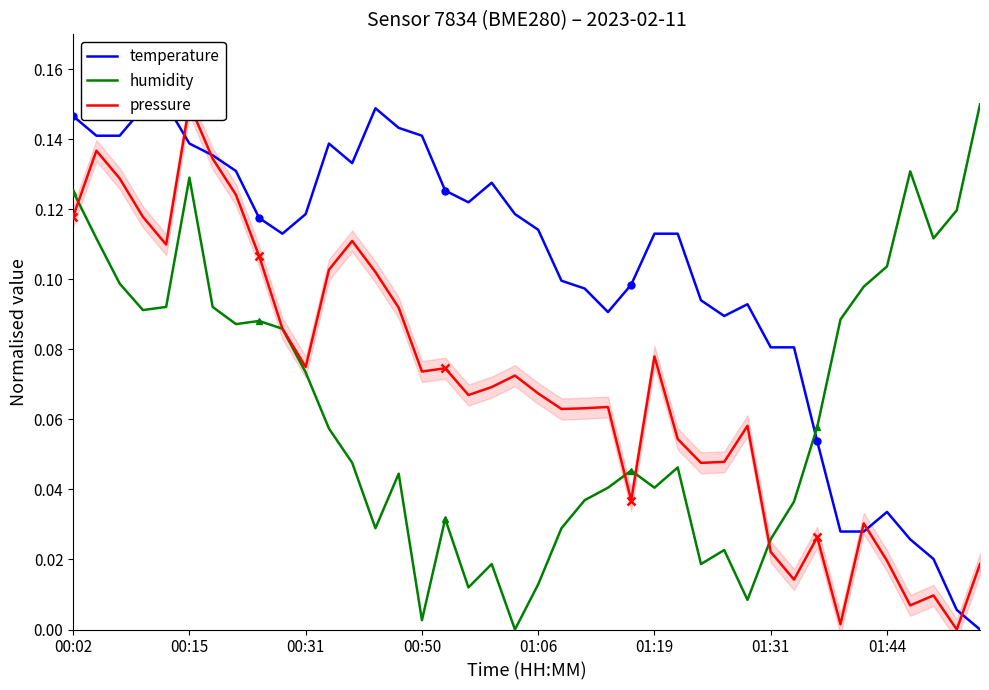

Which series has the largest total across all categories?

temperature